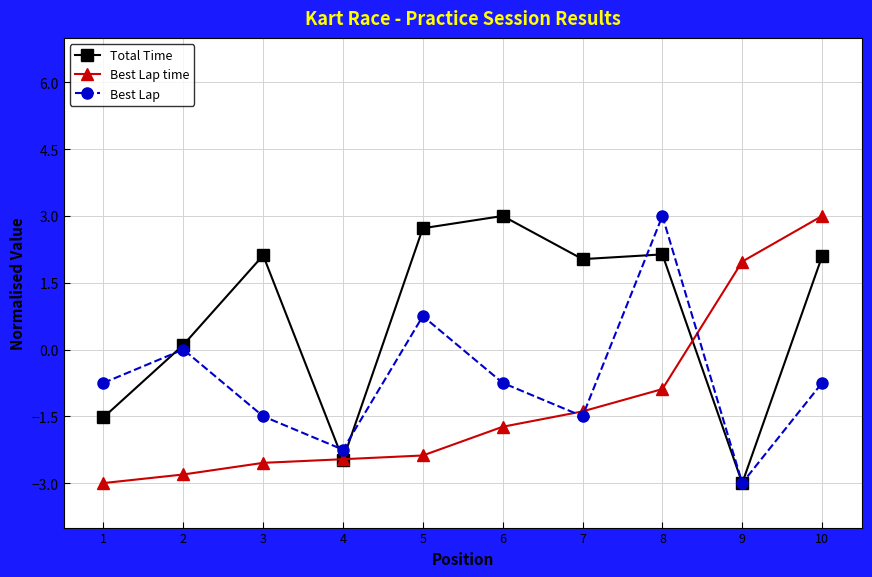

In Best Lap, how many points are higher than both neighbors (excluding endpoints)?

3